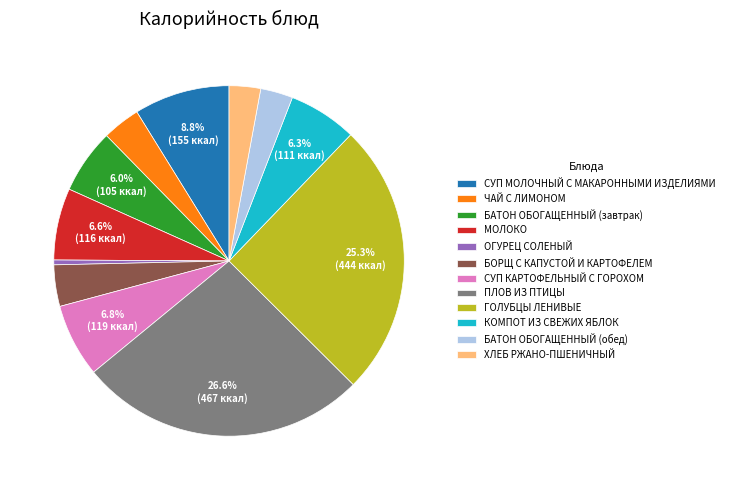

Which category has the biggest portion of the pie?

ПЛОВ ИЗ ПТИЦЫ